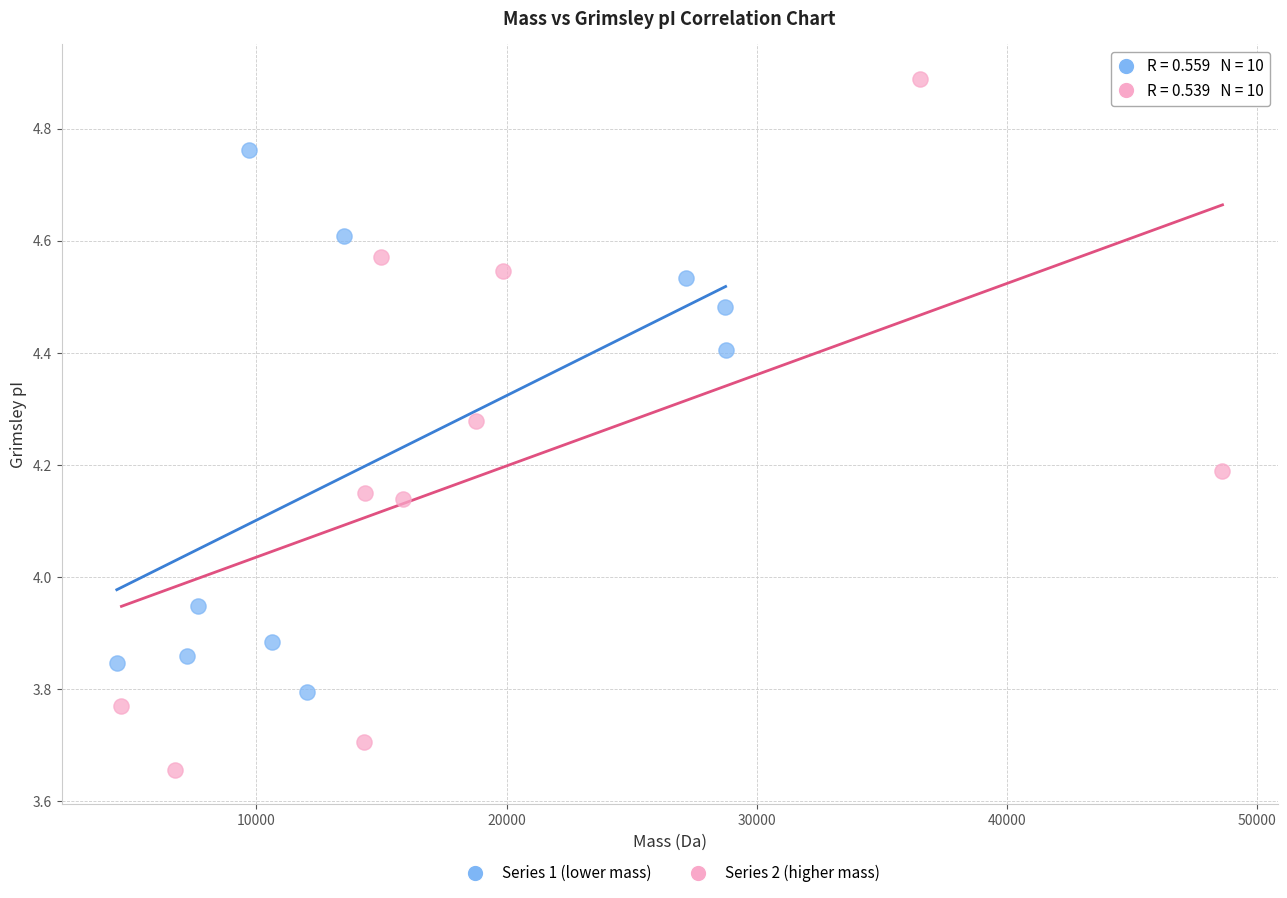

Which series contains the highest Y value?

Series 2 (higher mass)